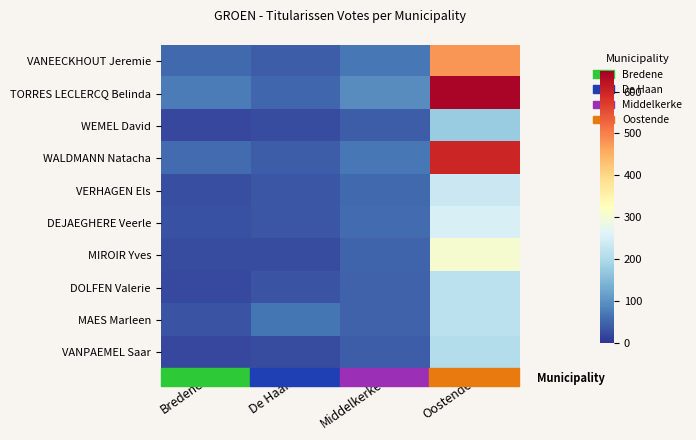

Reading left to right, what are all the values shown in this chart?

VANEECKHOUT Jeremie: Bredene=55	De Haan=42	Middelkerke=70	Oostende=479
TORRES LECLERCQ Belinda: Bredene=76	De Haan=51	Middelkerke=92	Oostende=642
WEMEL David: Bredene=19	De Haan=23	Middelkerke=41	Oostende=176
WALDMANN Natacha: Bredene=56	De Haan=41	Middelkerke=69	Oostende=598
VERHAGEN Els: Bredene=27	De Haan=35	Middelkerke=55	Oostende=235
DEJAEGHERE Veerle: Bredene=28	De Haan=35	Middelkerke=56	Oostende=253
MIROIR Yves: Bredene=24	De Haan=23	Middelkerke=49	Oostende=307
DOLFEN Valerie: Bredene=22	De Haan=33	Middelkerke=46	Oostende=217
MAES Marleen: Bredene=32	De Haan=68	Middelkerke=46	Oostende=218
VANPAEMEL Saar: Bredene=20	De Haan=25	Middelkerke=43	Oostende=206